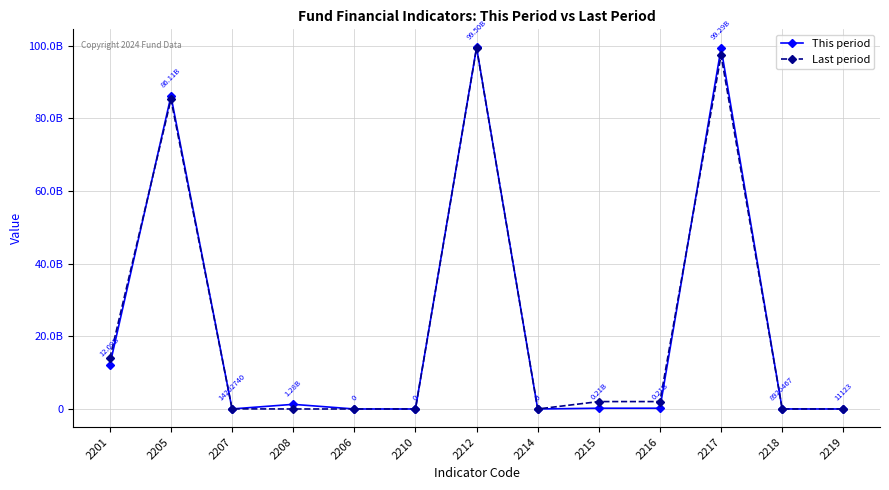

True or false: Last period and This period cross at least once.

True